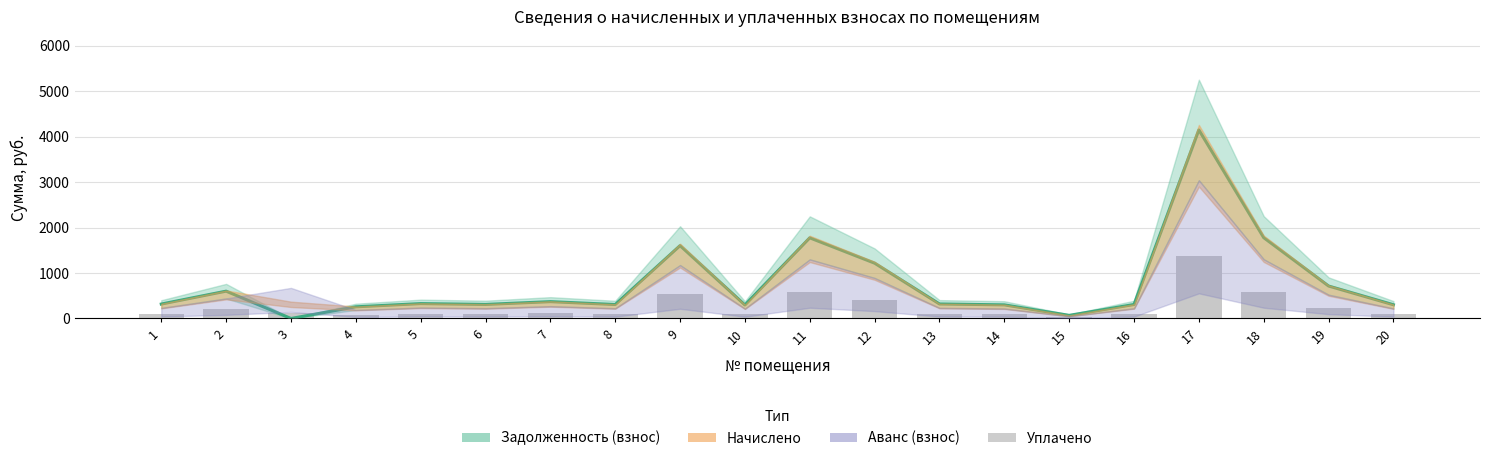

What is the average value of the уплачено series?

261.4